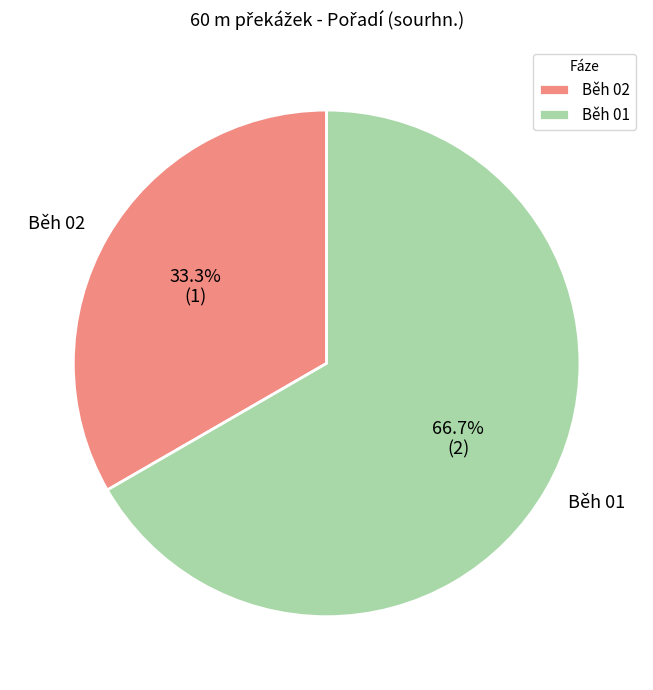

To the nearest percent, what is the difference between the largest and smallest slice percentages?

33%